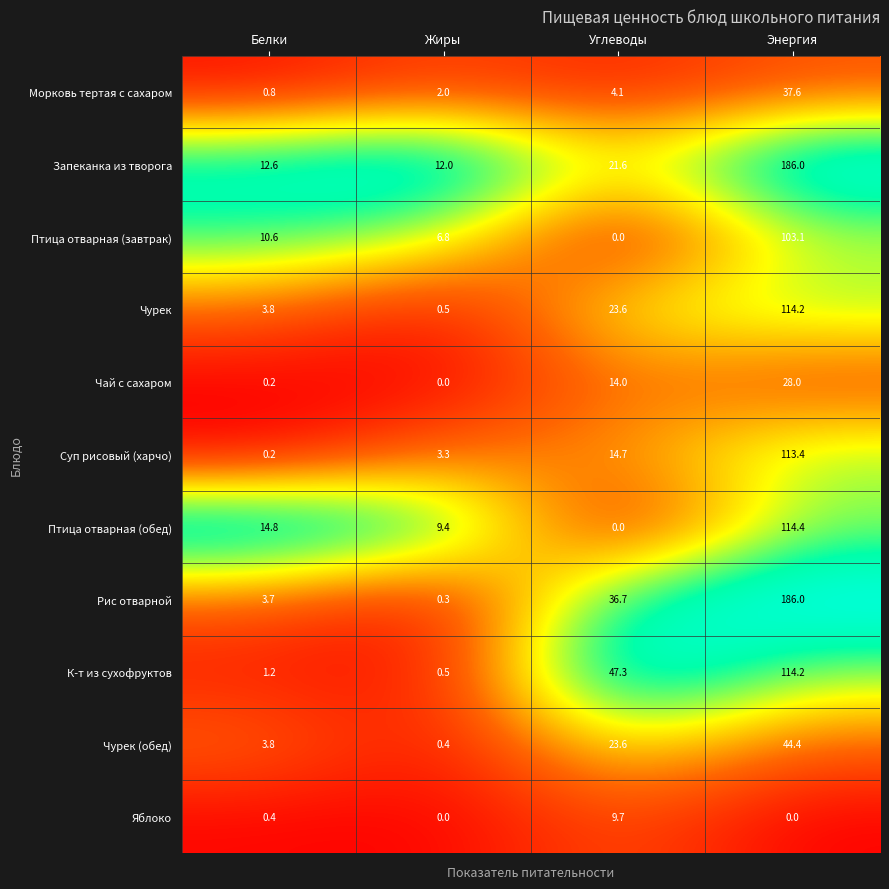

How many distinct data groups are displayed?

11